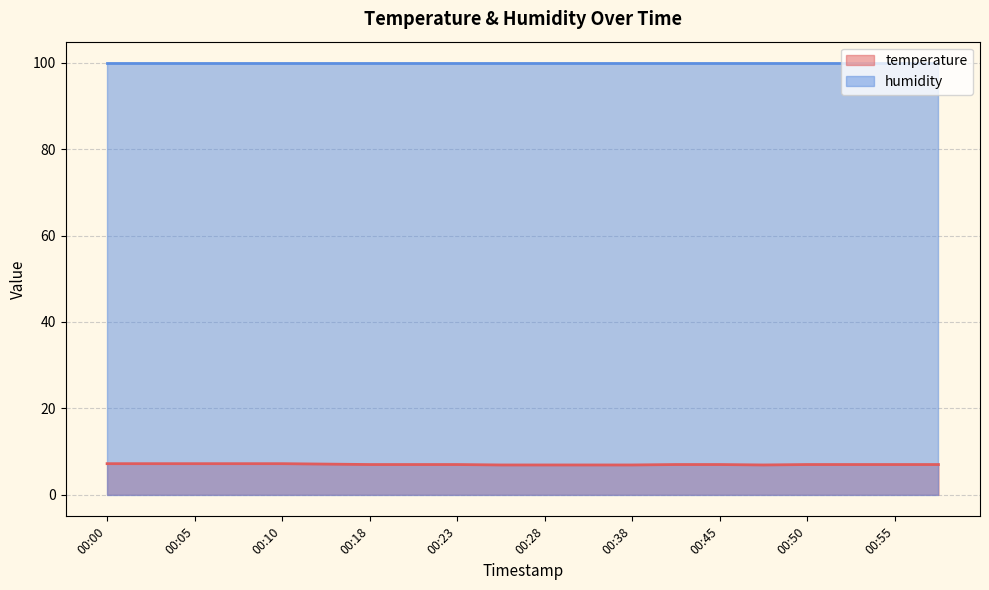

At which label is the value closest to 7?

00:18